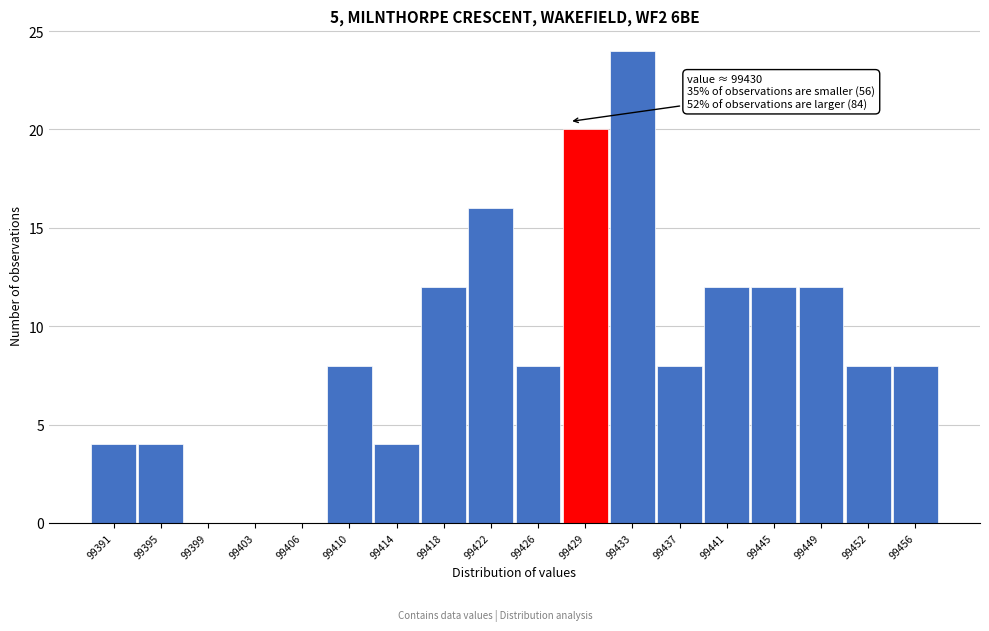

Reading right to left, extract all data points from this chart.

99456=8	99452=8	99449=12	99445=12	99441=12	99437=8	99433=24	99429=20	99426=8	99422=16	99418=12	99414=4	99410=8	99406=0	99403=0	99399=0	99395=4	99391=4